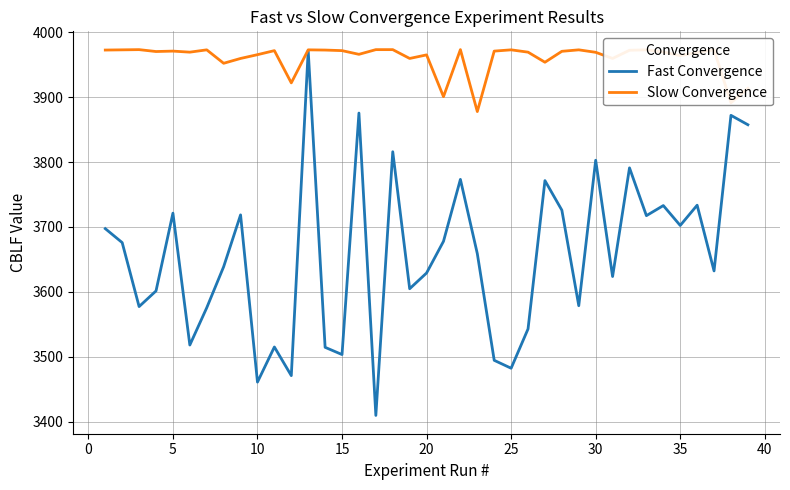

What is the maximum value for Fast Convergence?

3971.5